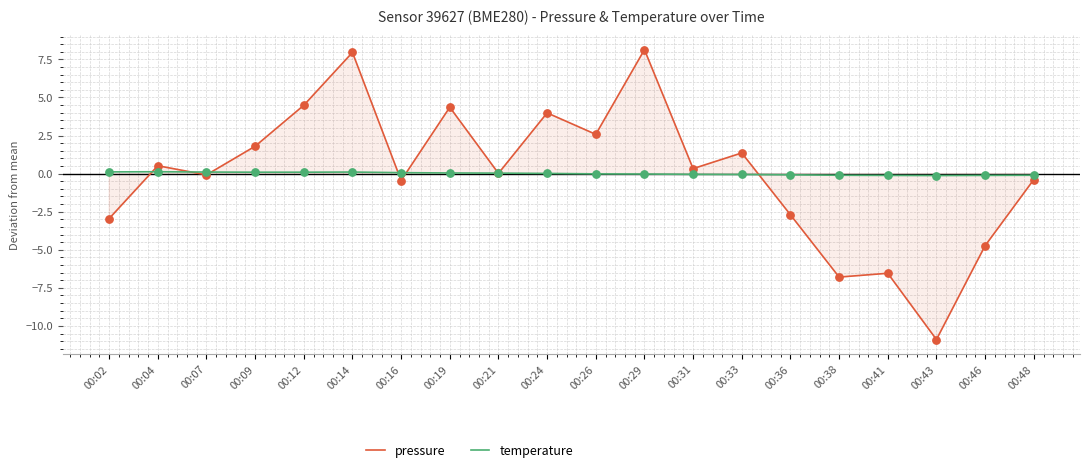

Which series has the widest spread of Y values?

pressure